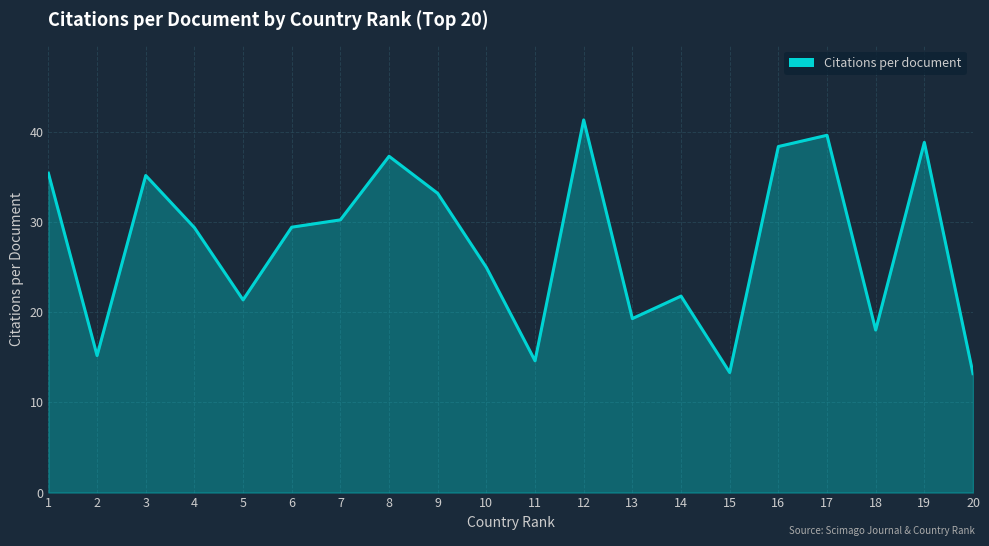

What is the maximum value shown in the chart?

41.3